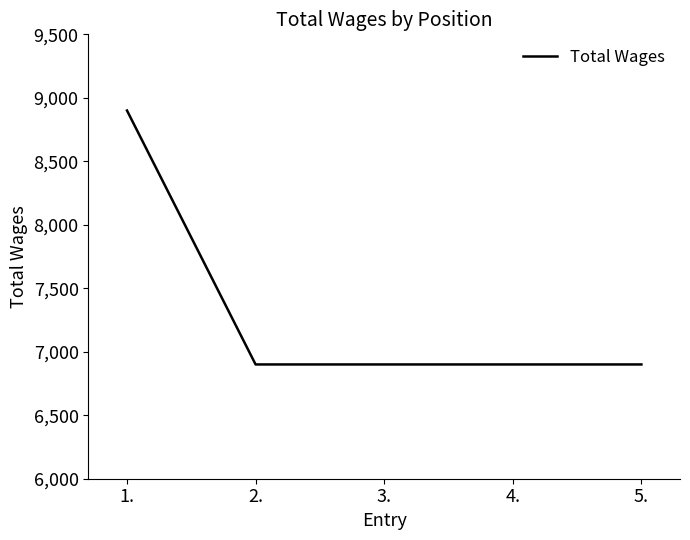

What is the sum of all values?

36500